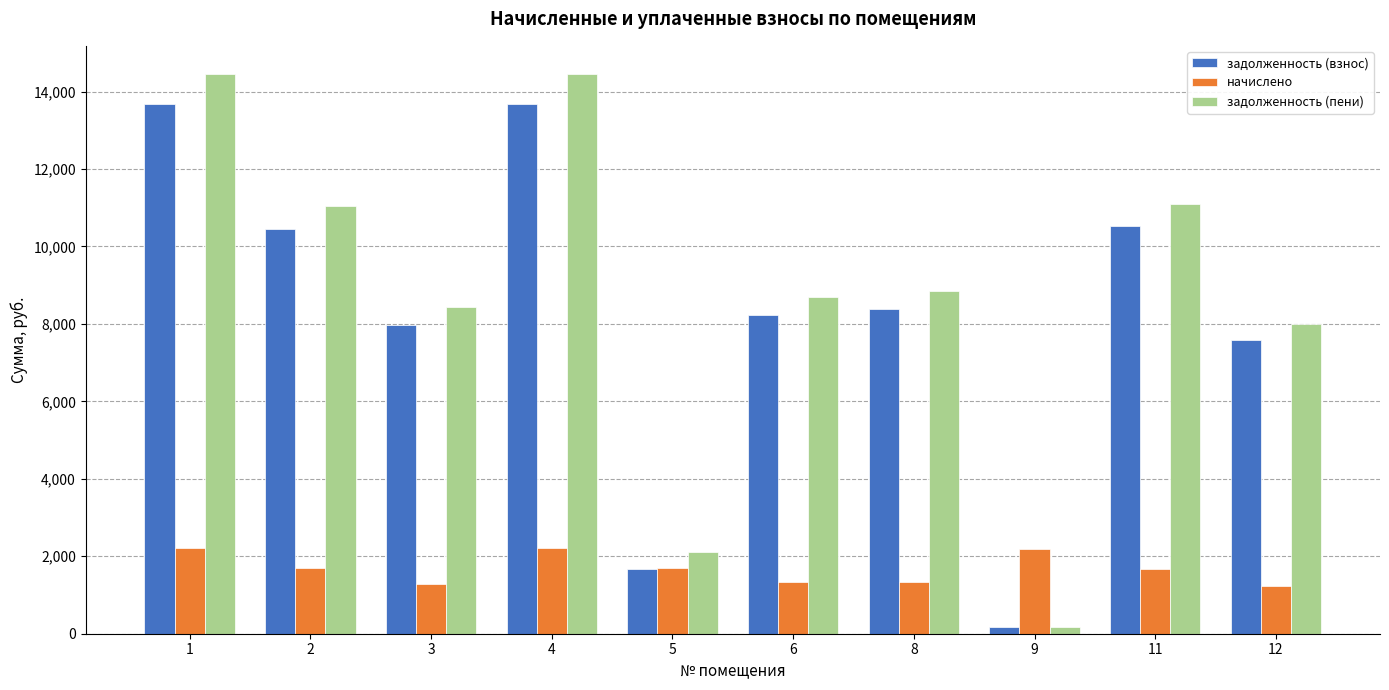

The value of начислено at 3 is 1289.0. True or false?

True